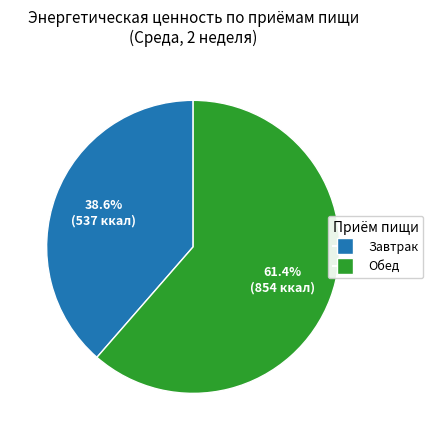

What is the largest slice in the pie chart?

Обед